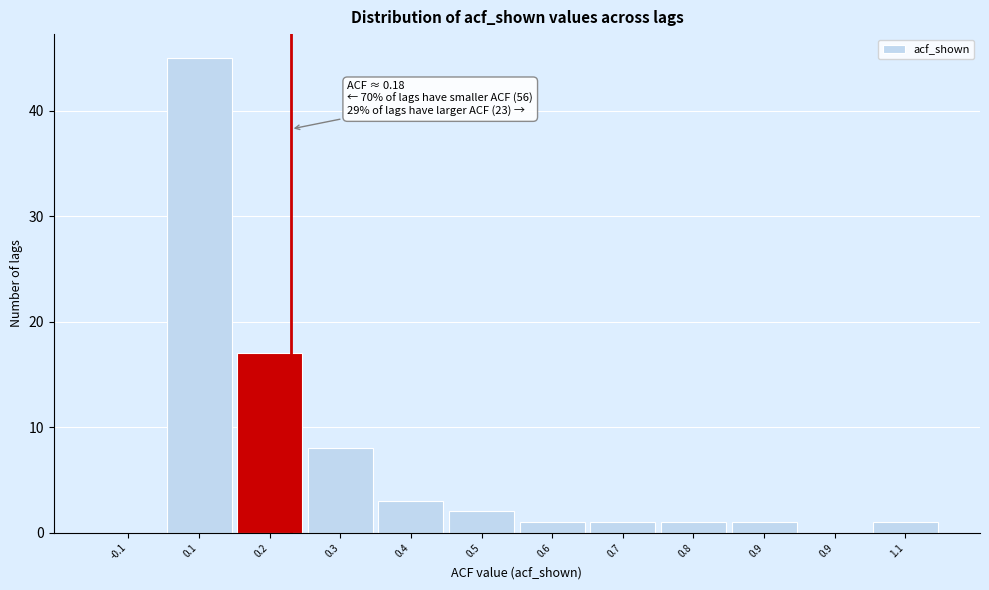

How many distinct data groups are displayed?

1